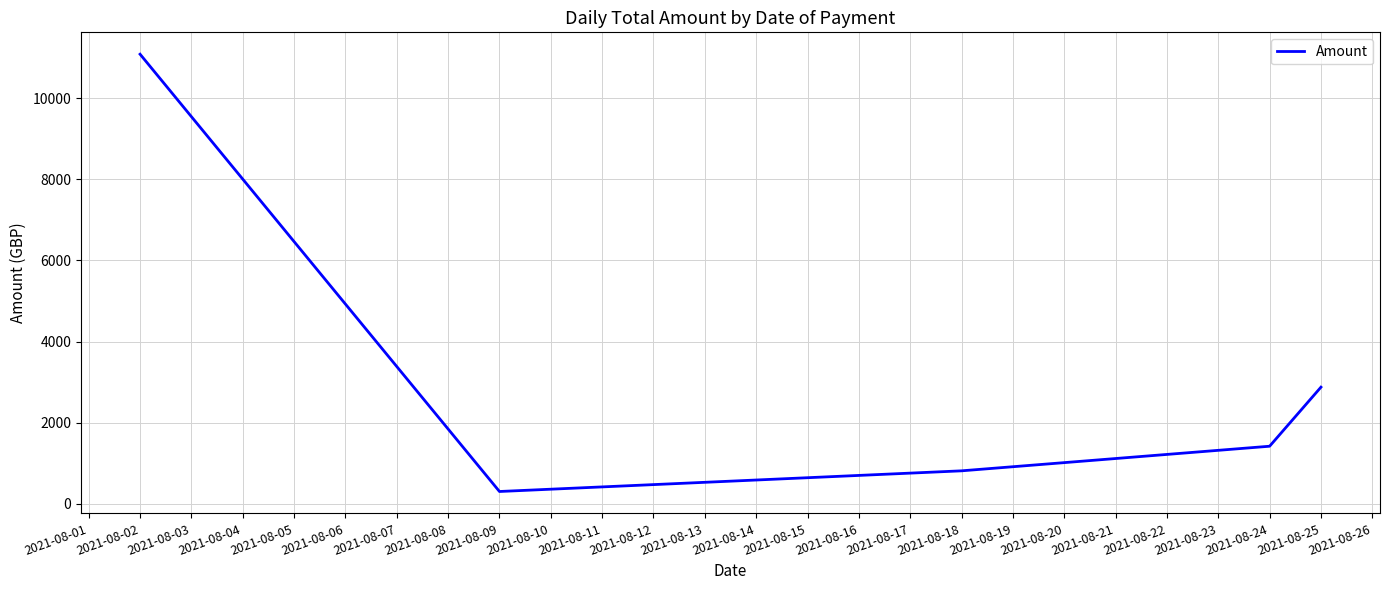

How many values exceed 1416?

3